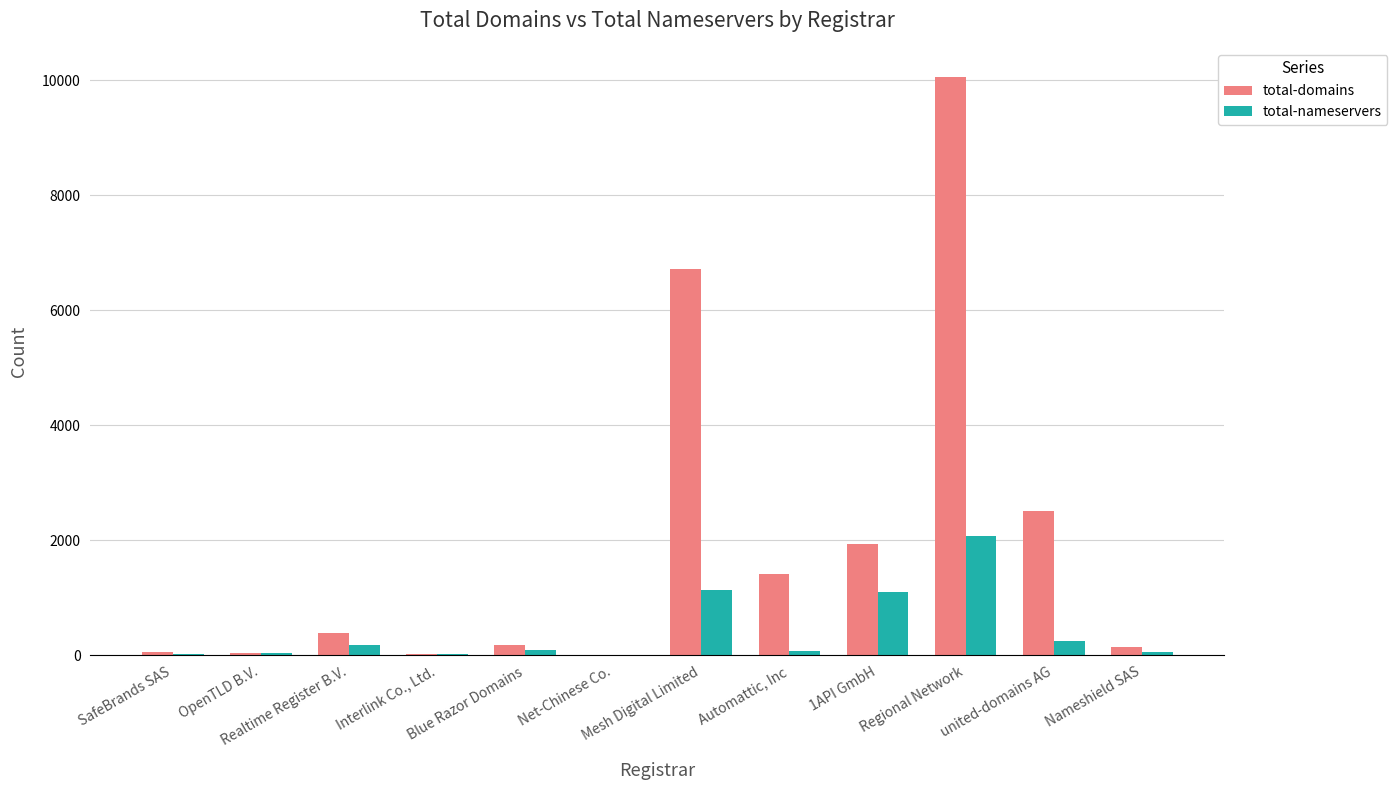

What is the maximum value for total-domains?

10063